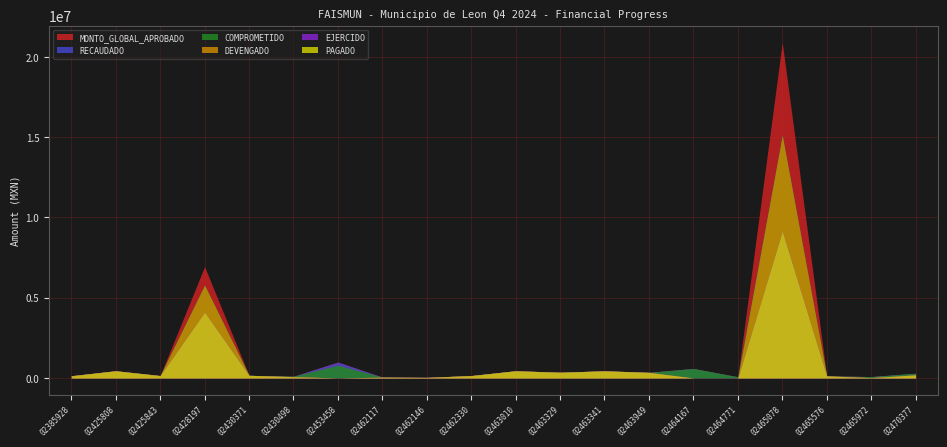

True or false: EJERCIDO has more than 0 interior local peaks.

True